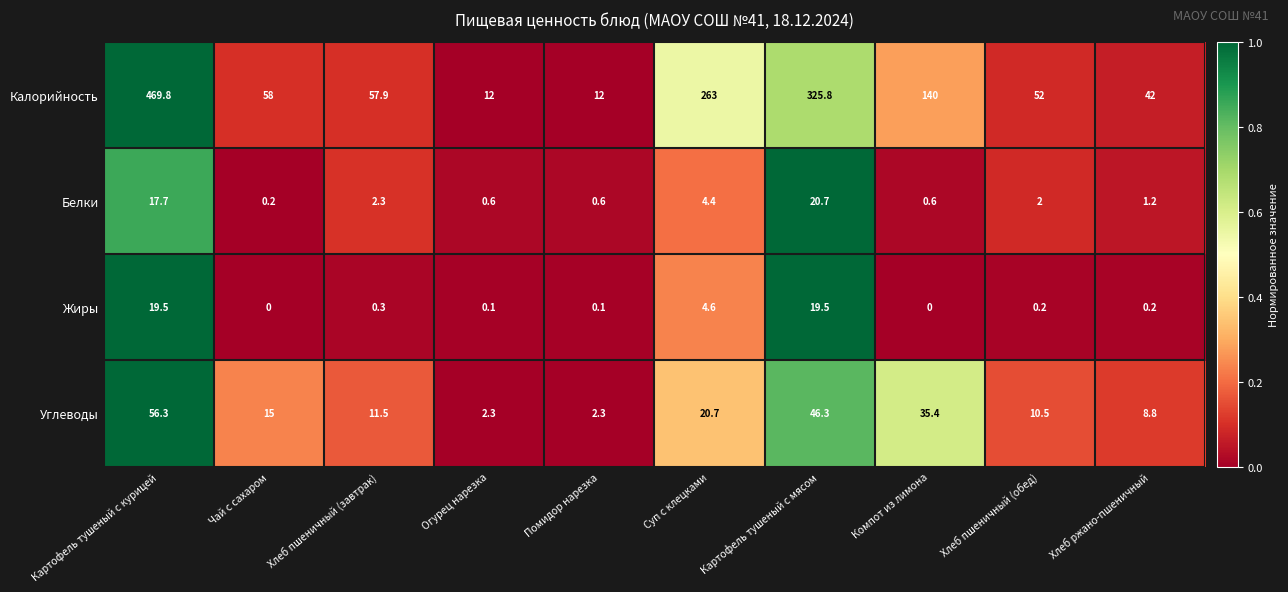

What value does the Калорийность series have at Огурец нарезка?

12.0